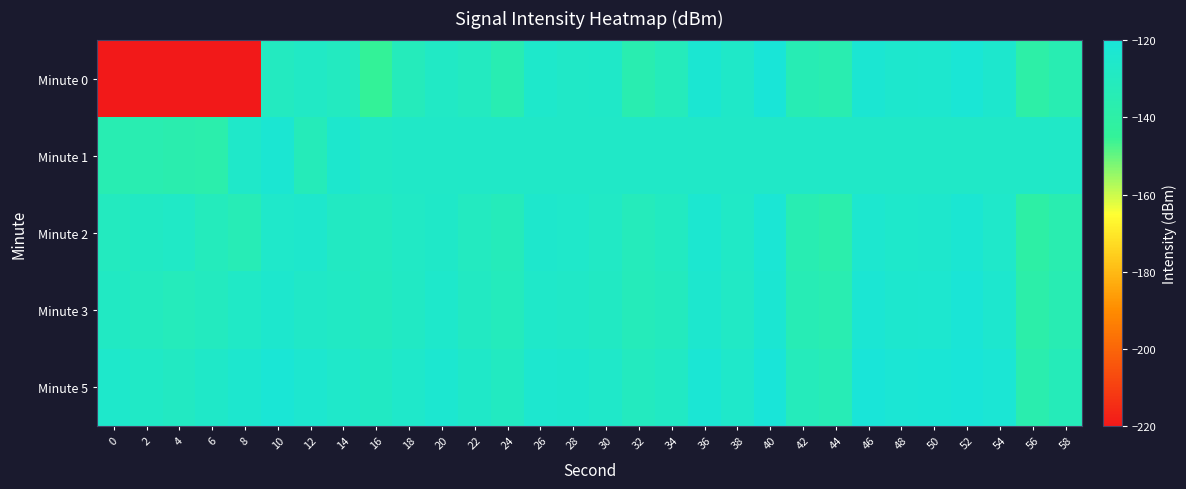

At which category is the sum across all series the highest?

52